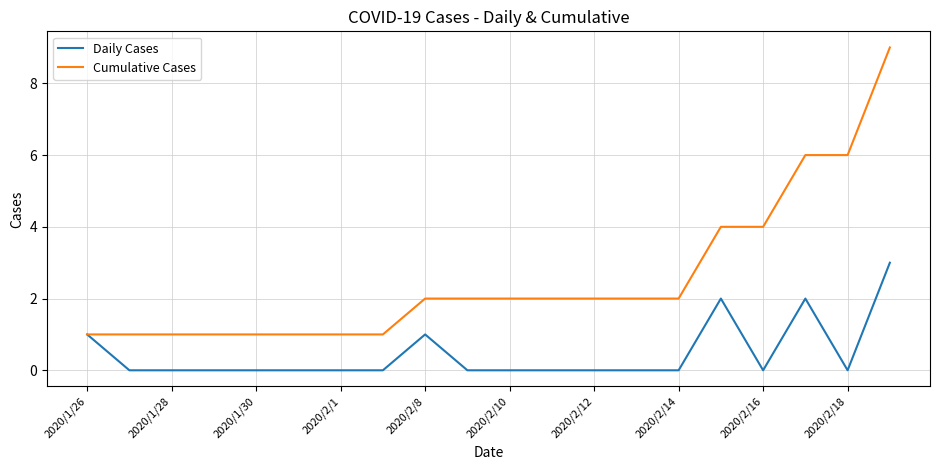

Is this an area chart (filled region under the line)?

No